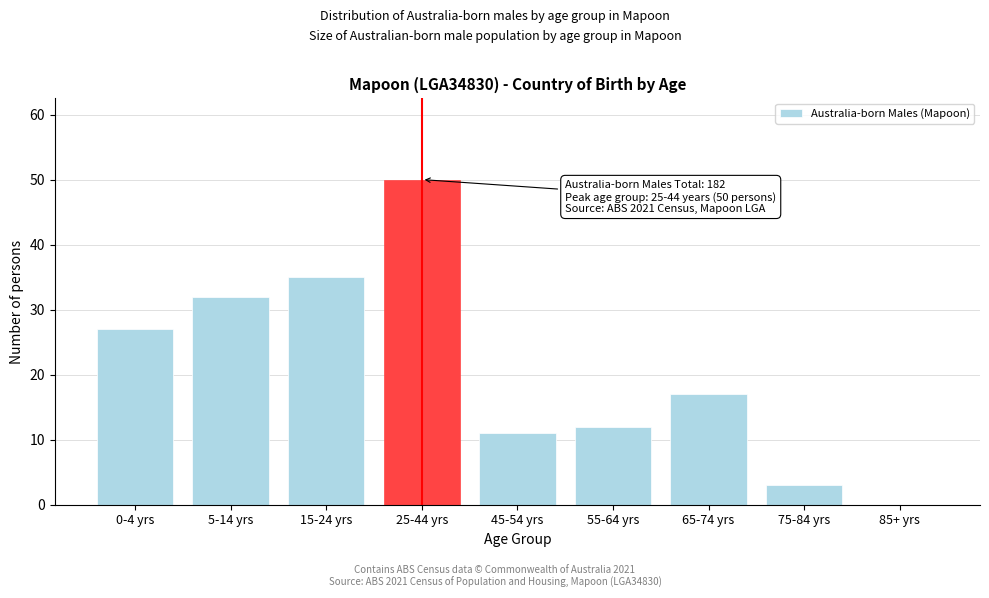

Reading left to right, what are all the values shown in this chart?

0-4 yrs=27	5-14 yrs=32	15-24 yrs=35	25-44 yrs=50	45-54 yrs=11	55-64 yrs=12	65-74 yrs=17	75-84 yrs=3	85+ yrs=0